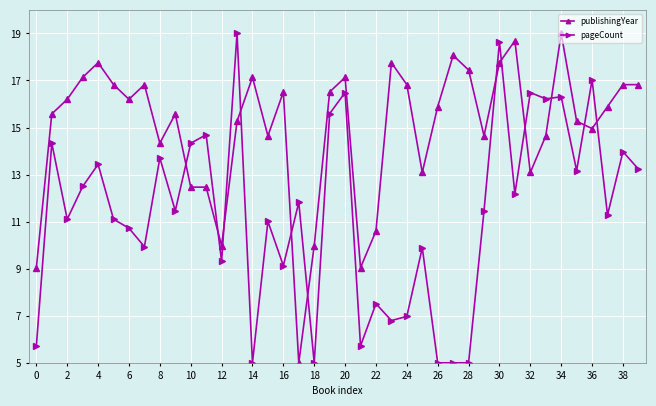

How many lines are shown in the chart?

2